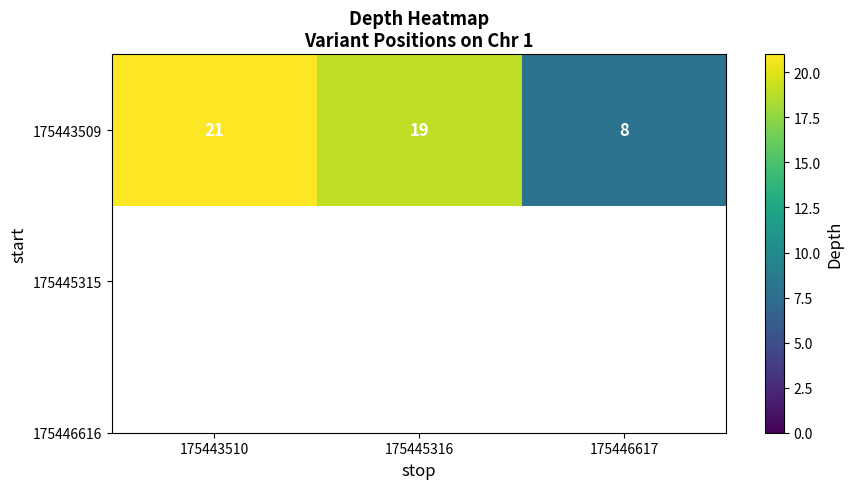

What is the difference between the maximum and second lowest values?

2